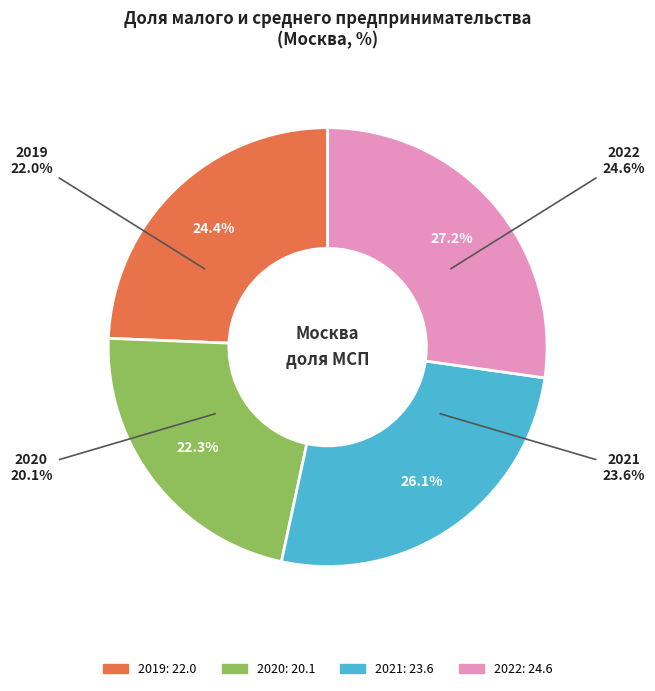

To the nearest percent, what is the difference between the largest and smallest slice percentages?

5%